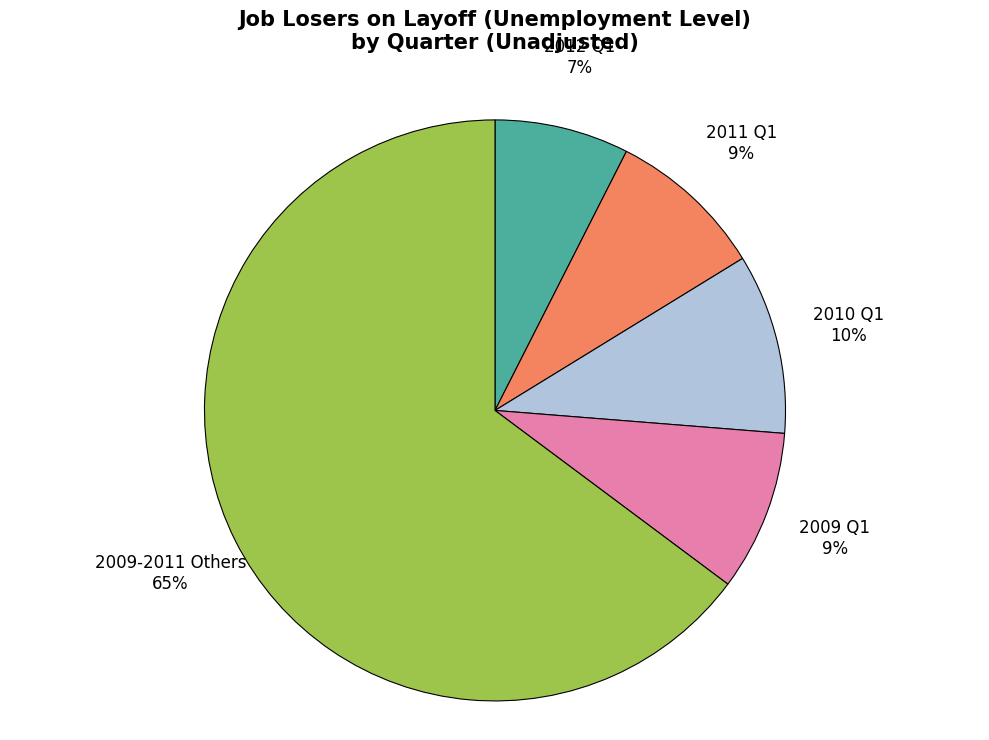

What is the majority slice?

2009-2011 Others